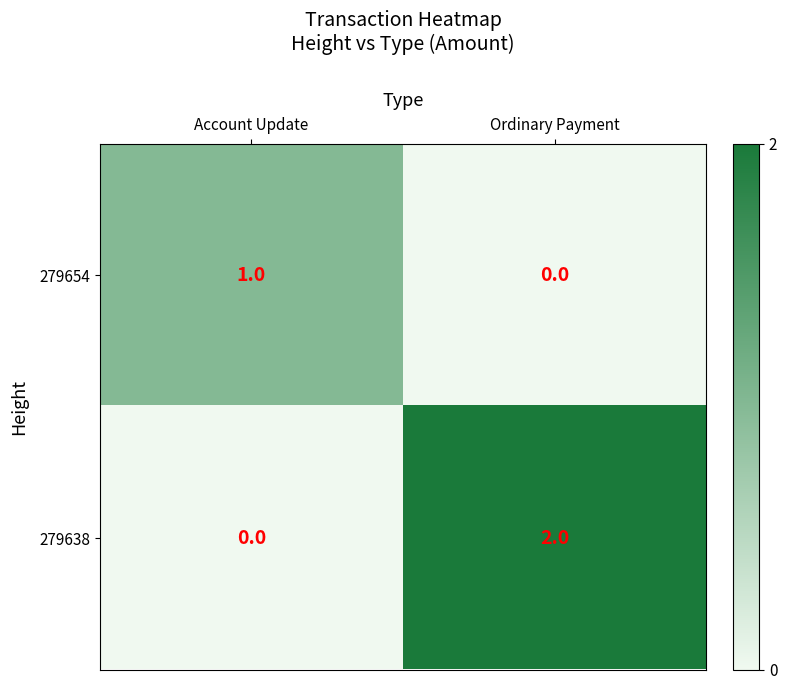

What is the difference between the highest and lowest values at Ordinary Payment?

2